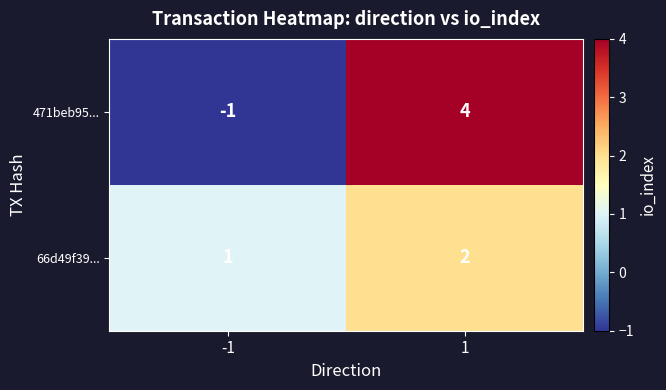

True or false: 471beb95... has a value of 1 at 1.

False